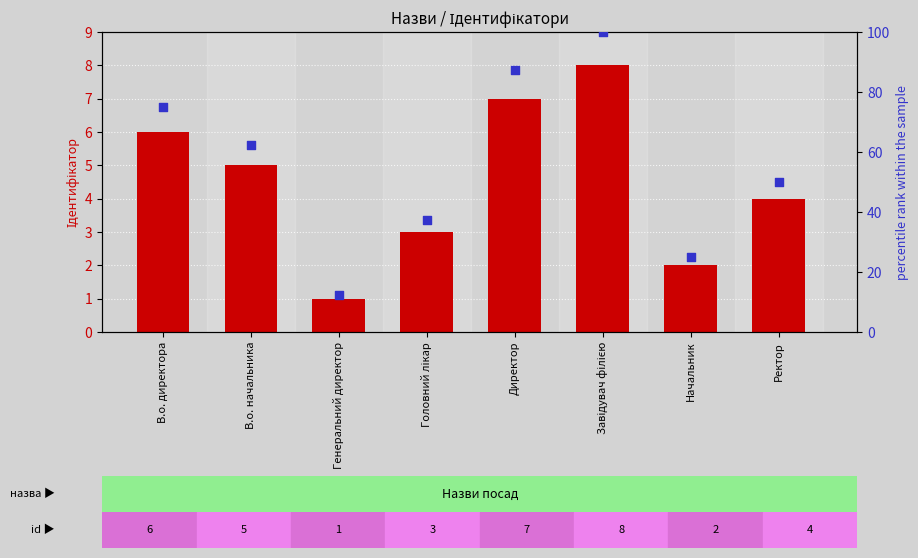

Which series reaches the minimum Y coordinate?

Ідентифікатор